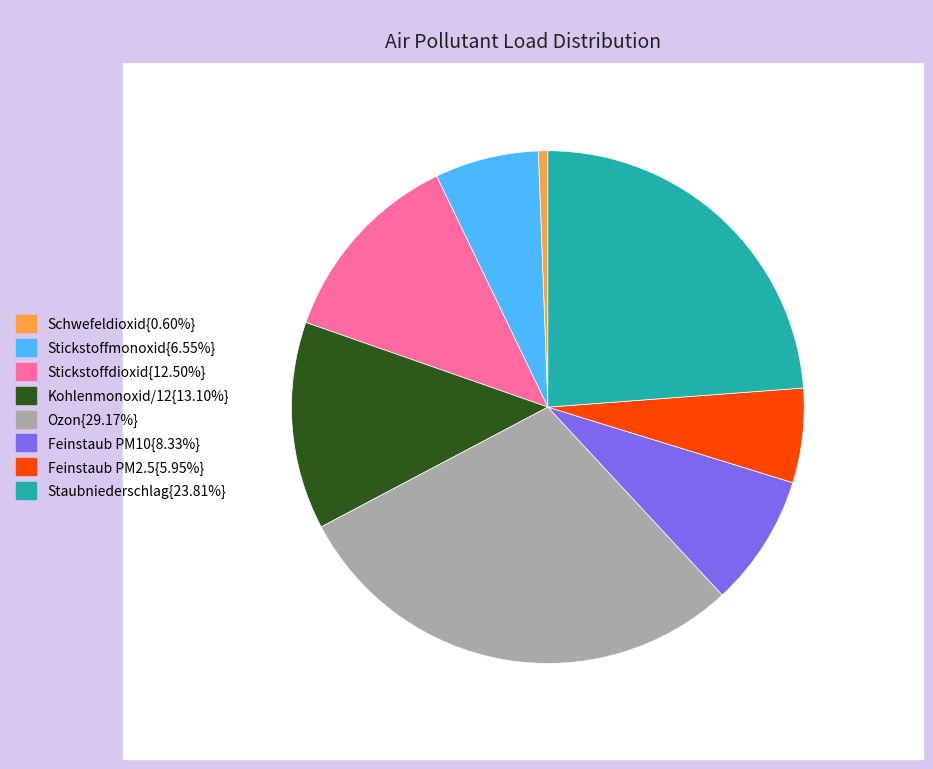

Is there any slice that represents more than half of the pie?

No